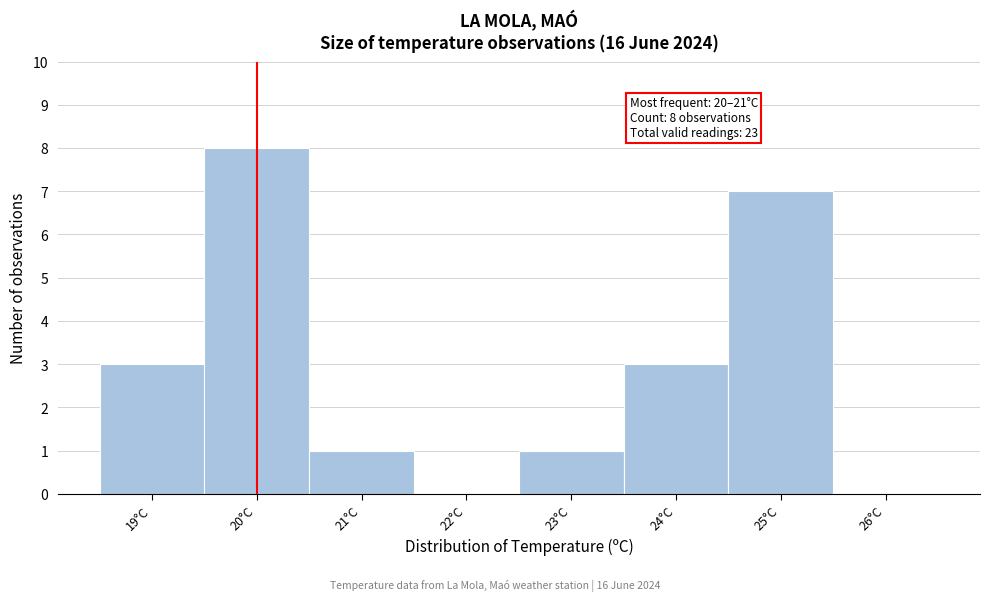

Reading right to left, extract all data points from this chart.

26°C=0	25°C=7	24°C=3	23°C=1	22°C=0	21°C=1	20°C=8	19°C=3